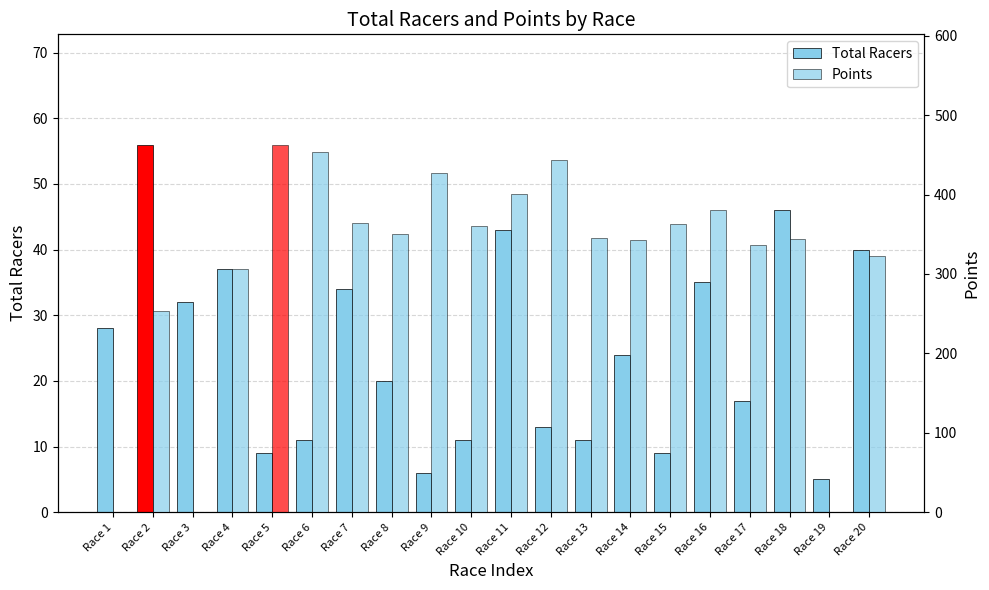

At how many categories does at least one series exceed 365?

6